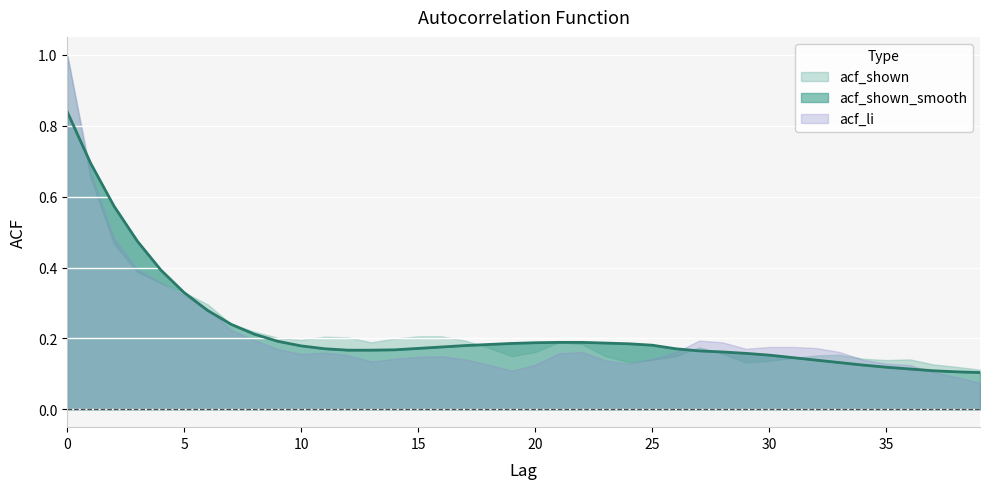

What is the difference between the values at 25 and 34?

0.1